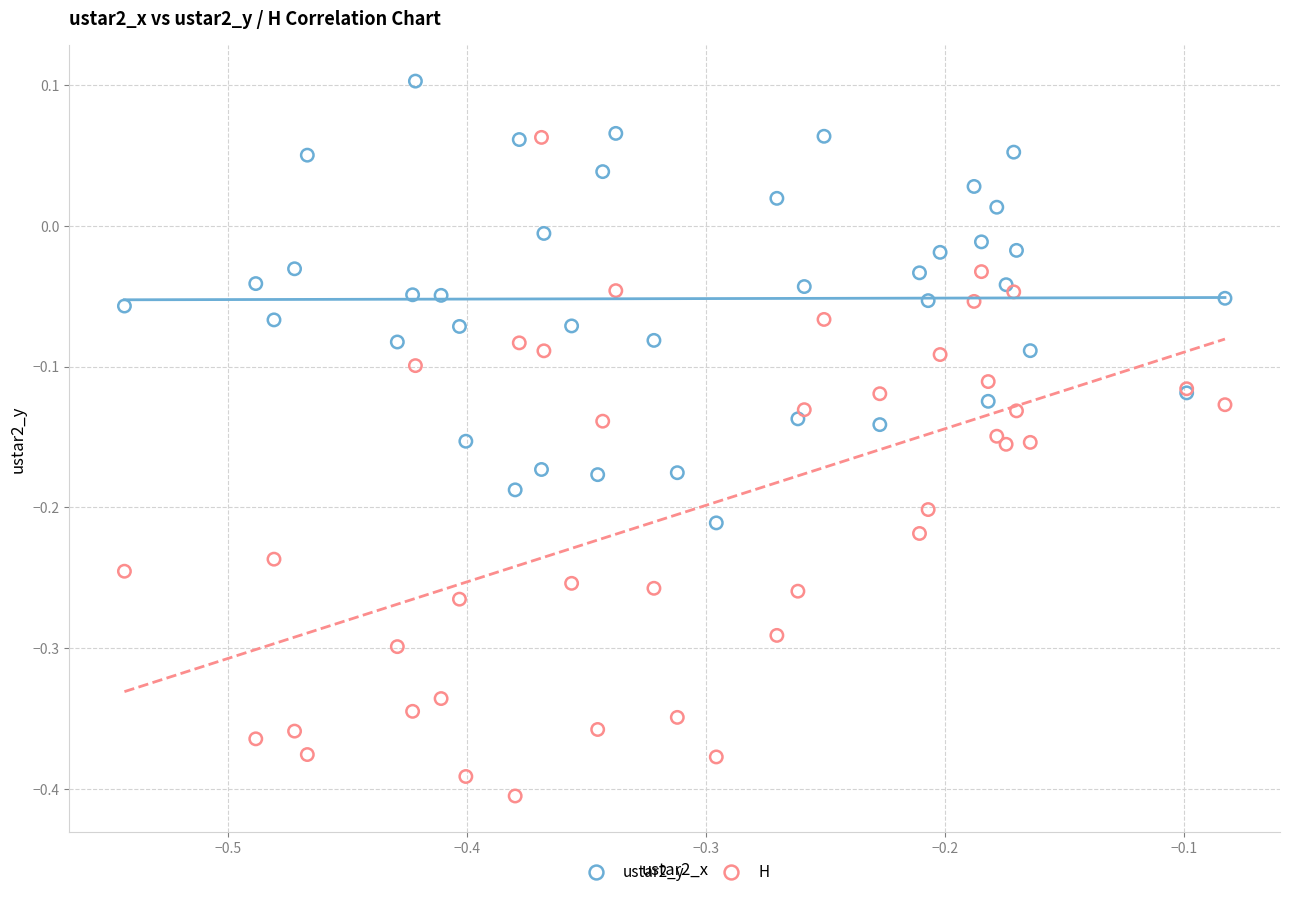

Which series reaches the minimum Y coordinate?

H